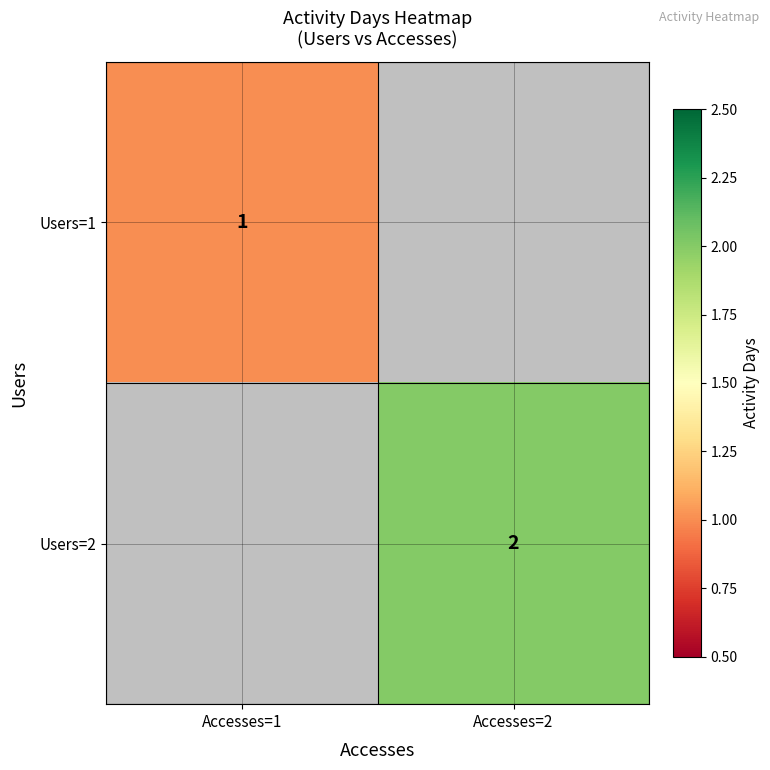

What is the maximum value shown in the chart?

2